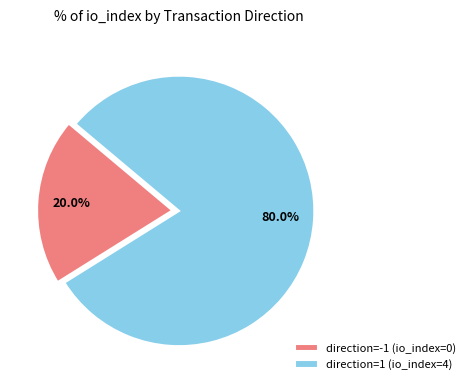

Is there a majority slice in this chart?

Yes